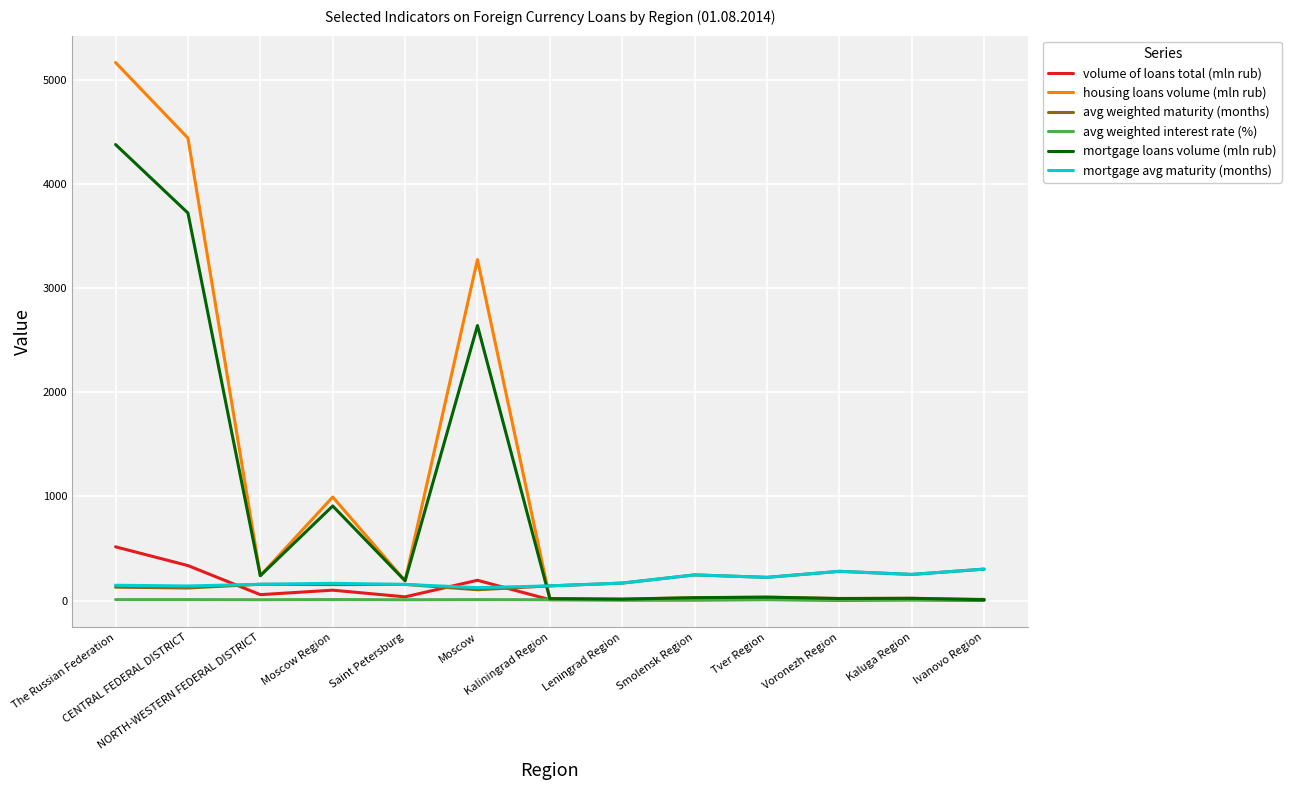

Which series has the largest total across all categories?

housing loans volume (mln rub)